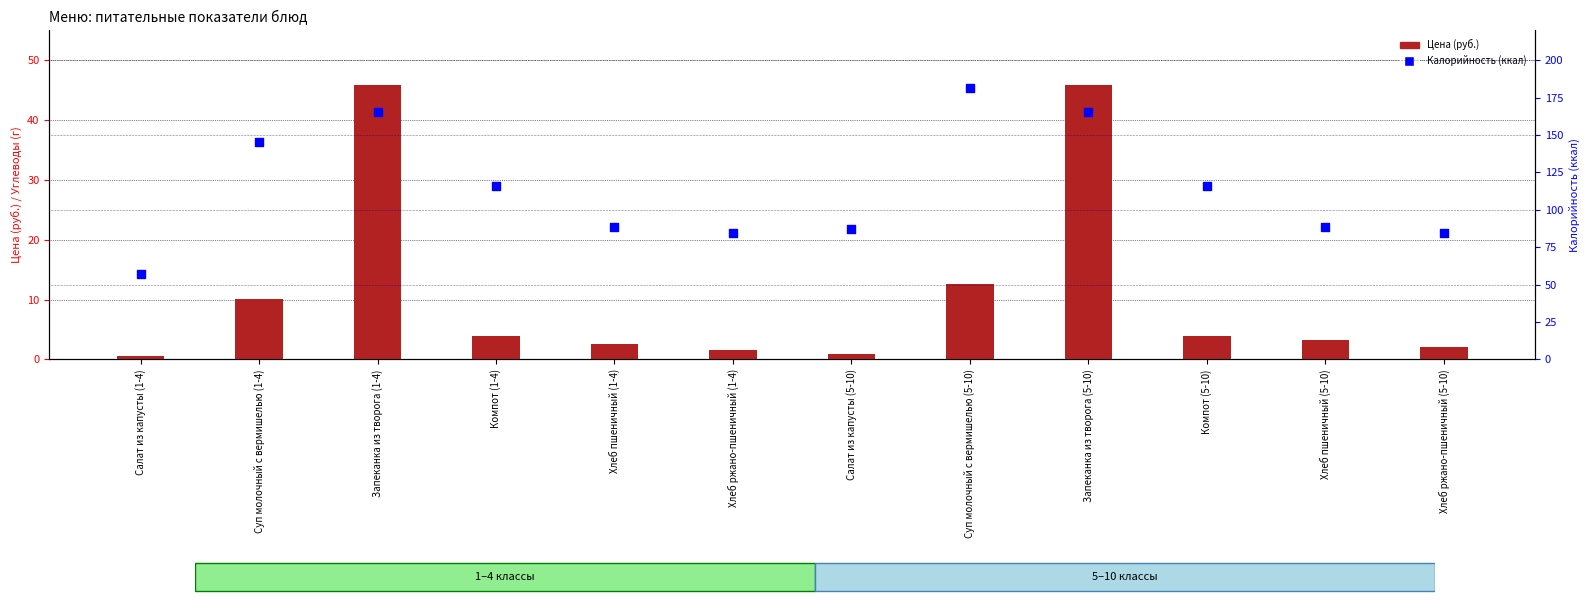

What is the total value across all series at Хлеб пшеничный (1-4)?

91.0